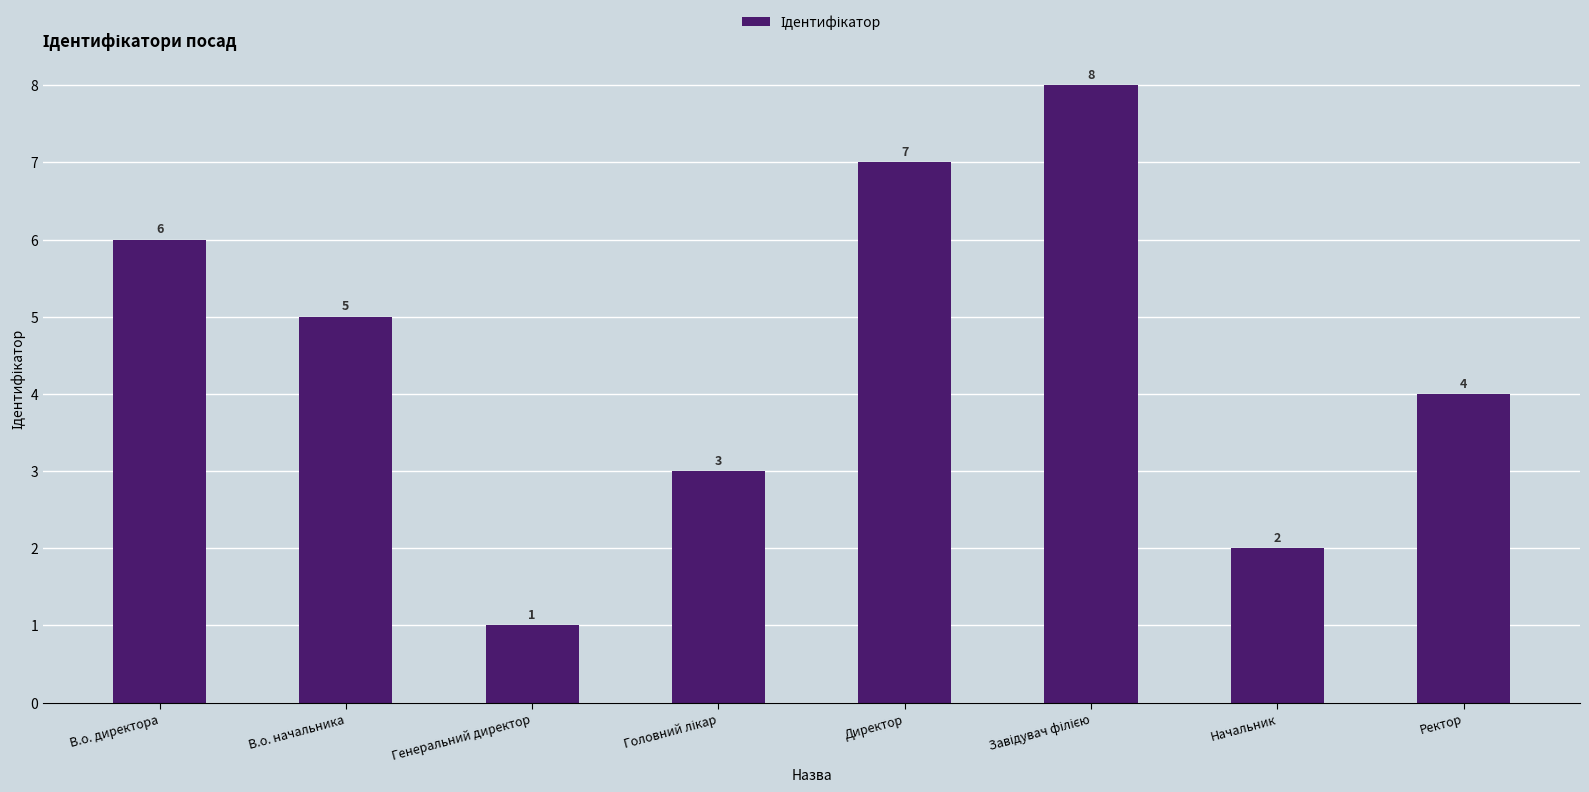

What is the change in value from В.о. начальника to Начальник?

-3